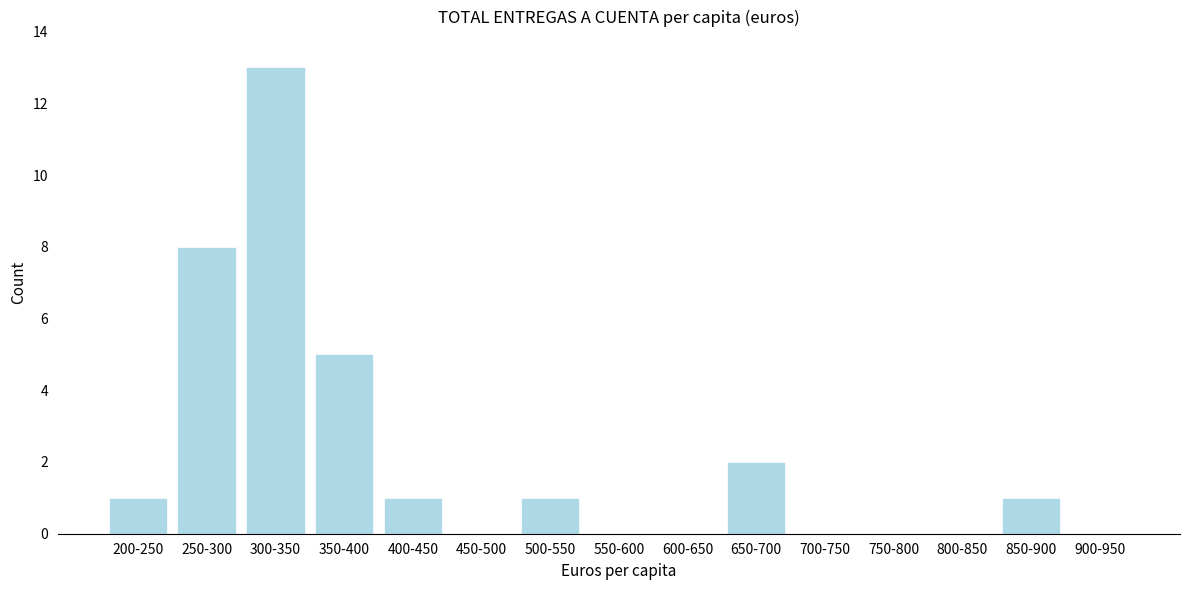

Reading left to right, what are all the values shown in this chart?

200-250=1	250-300=8	300-350=13	350-400=5	400-450=1	450-500=0	500-550=1	550-600=0	600-650=0	650-700=2	700-750=0	750-800=0	800-850=0	850-900=1	900-950=0